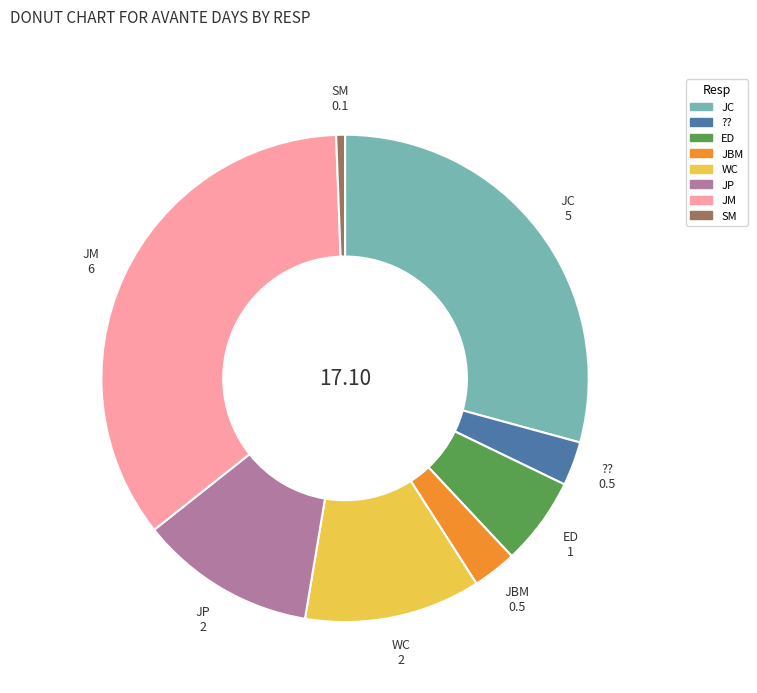

Which slice is the smallest?

SM